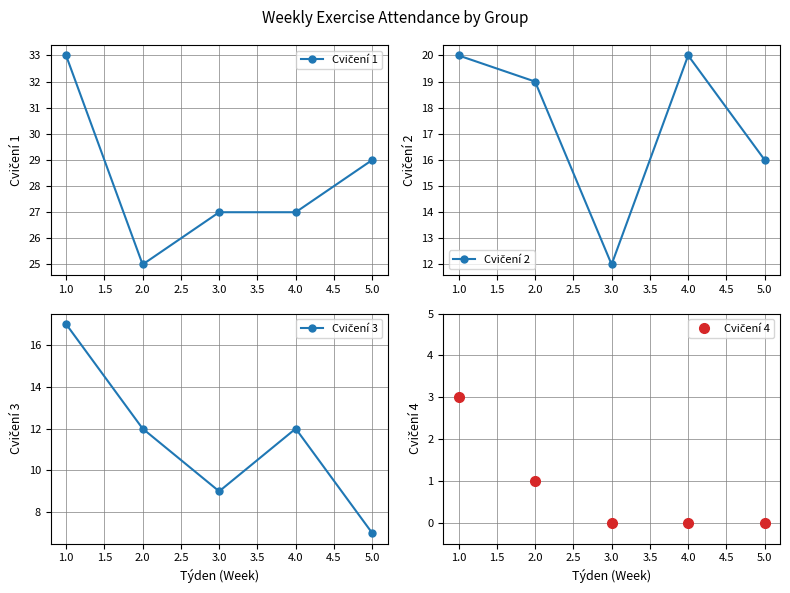

Which series has the largest range (max minus min)?

Cvičení 3